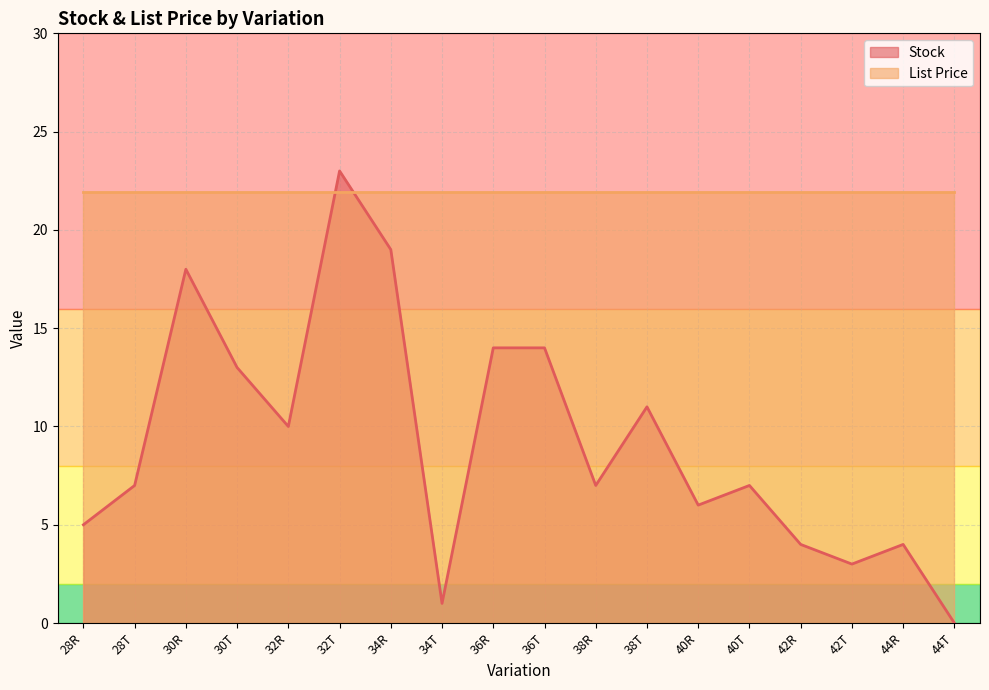

How many data points does each series have?

18